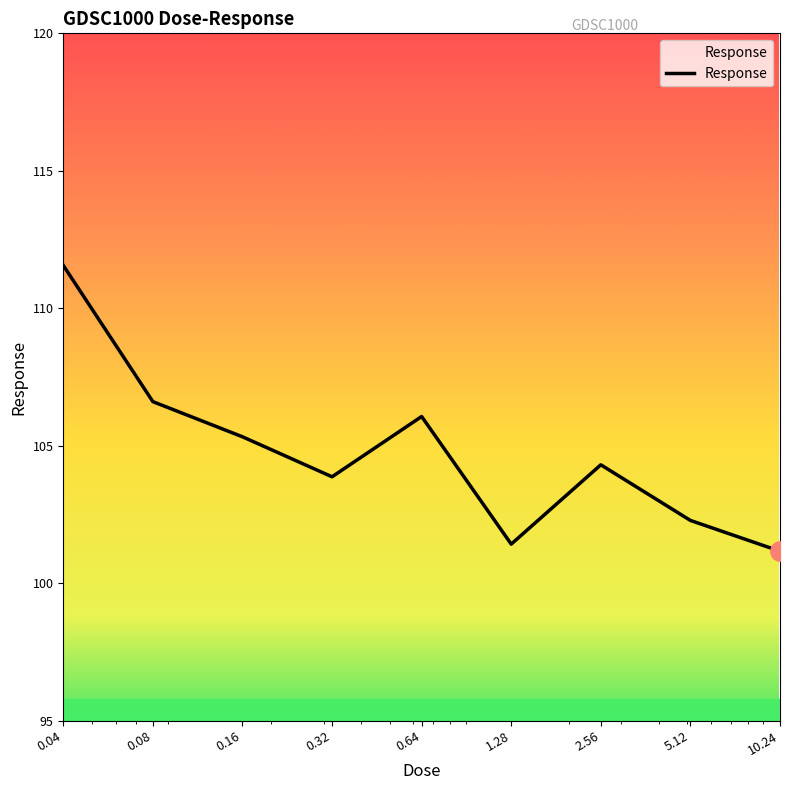

What is the maximum value shown in the chart?

111.6